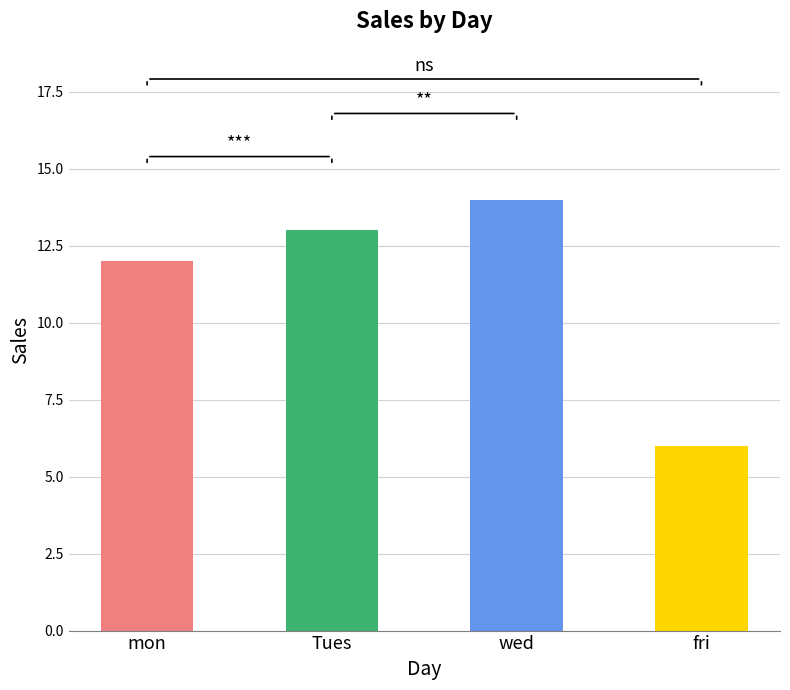

What is the value of the 4th bar from the left?

6